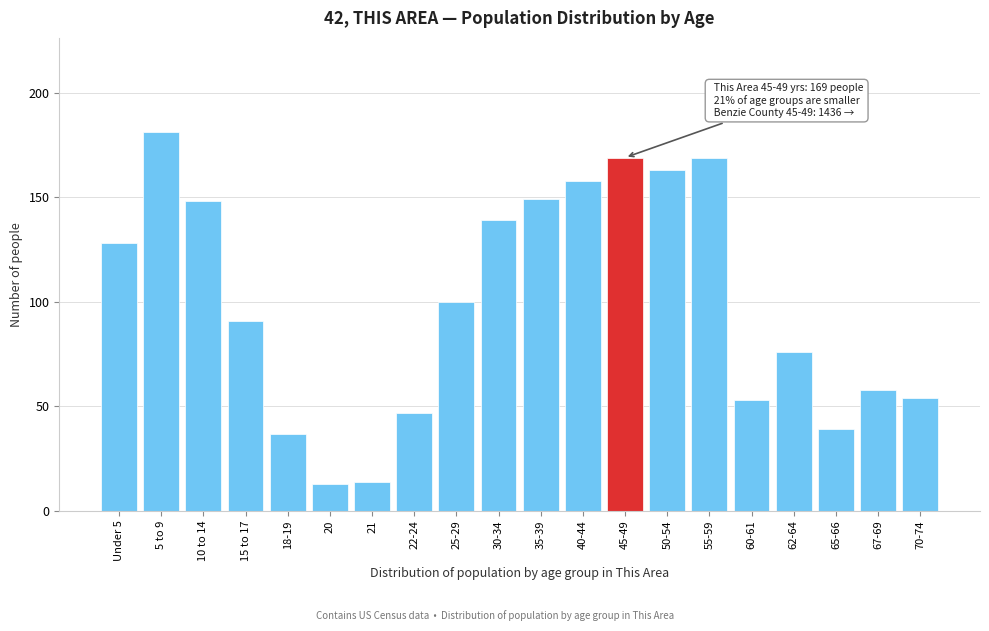

Reading left to right, list all the values displayed in this chart.

Under 5=128	5 to 9=181	10 to 14=148	15 to 17=91	18-19=37	20=13	21=14	22-24=47	25-29=100	30-34=139	35-39=149	40-44=158	45-49=169	50-54=163	55-59=169	60-61=53	62-64=76	65-66=39	67-69=58	70-74=54